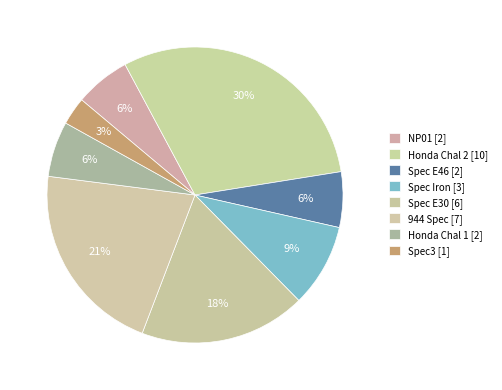

Does any single category account for the majority?

No